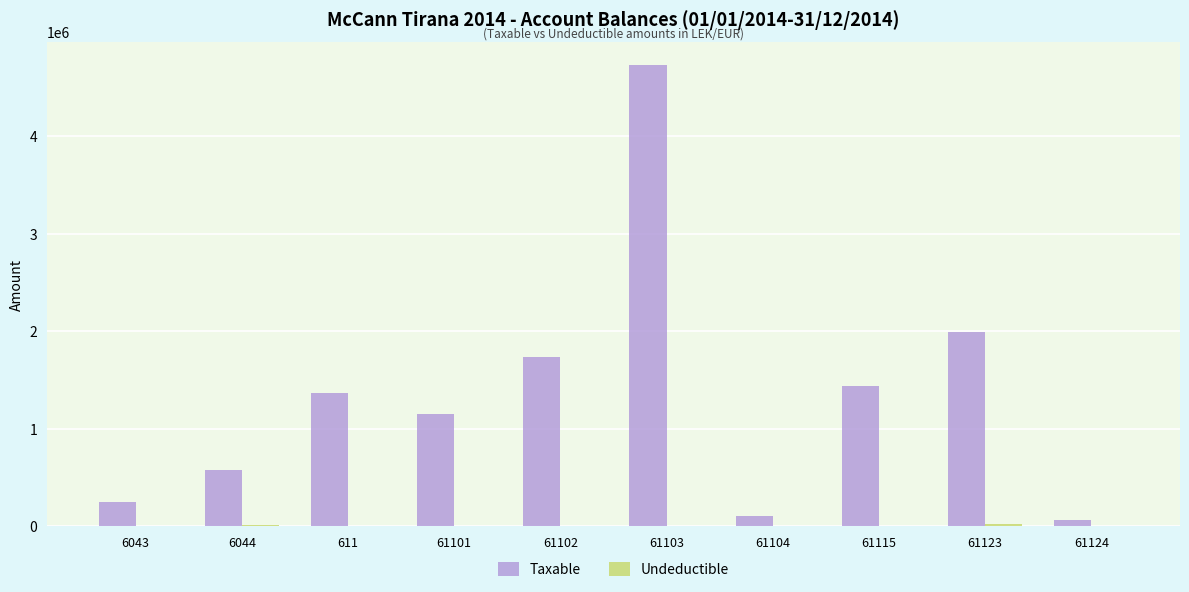

What is the total value across all series at 61101?

1149043.7